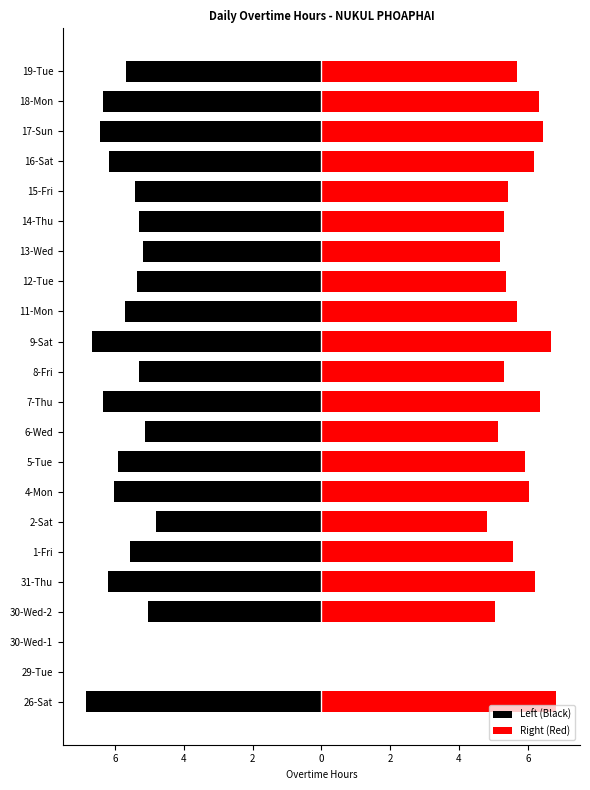

What are all the series names shown in the legend?

Left (Black), Right (Red)